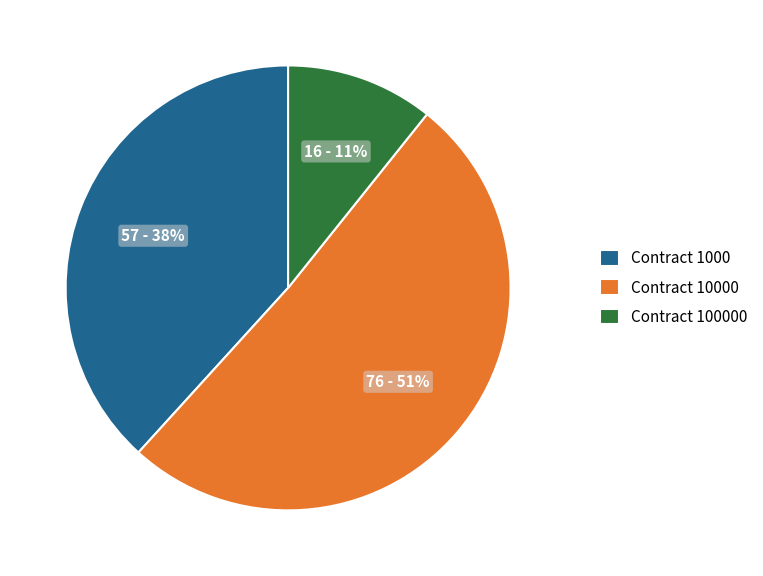

Which has a higher value, Contract 1000 or Contract 10000?

Contract 10000